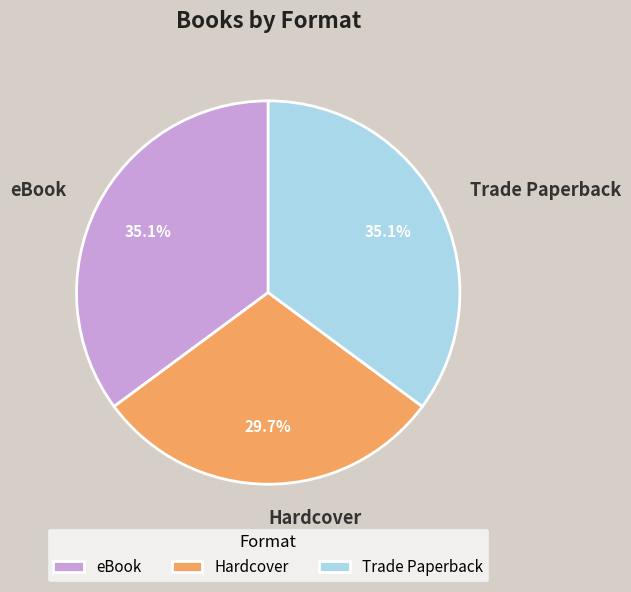

To the nearest percent, what is the difference between the Hardcover and Trade Paperback slice percentages?

5%